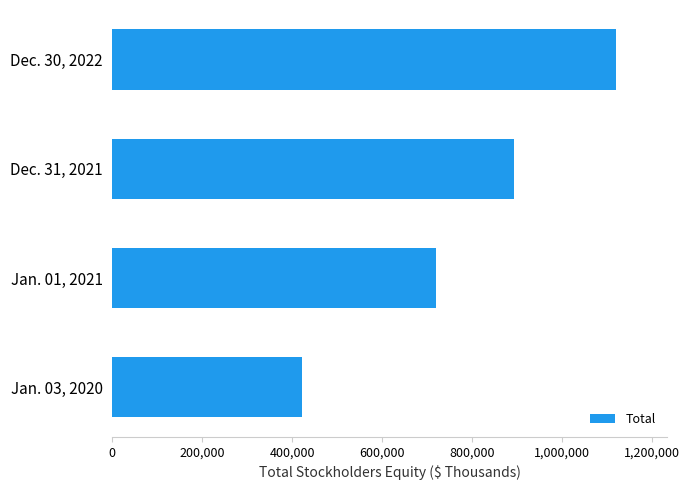

Count the number of categories in the chart.

4